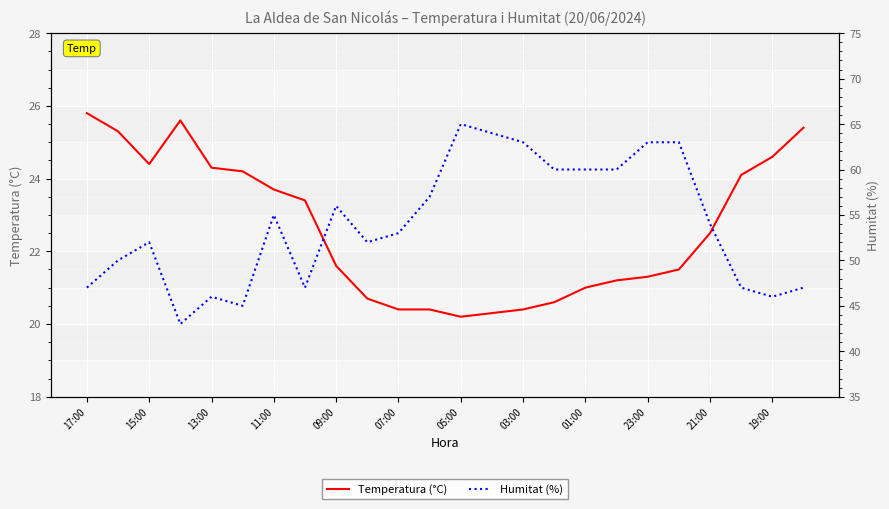

True or false: Humitat (%) and Temperatura (°C) cross at least once.

False